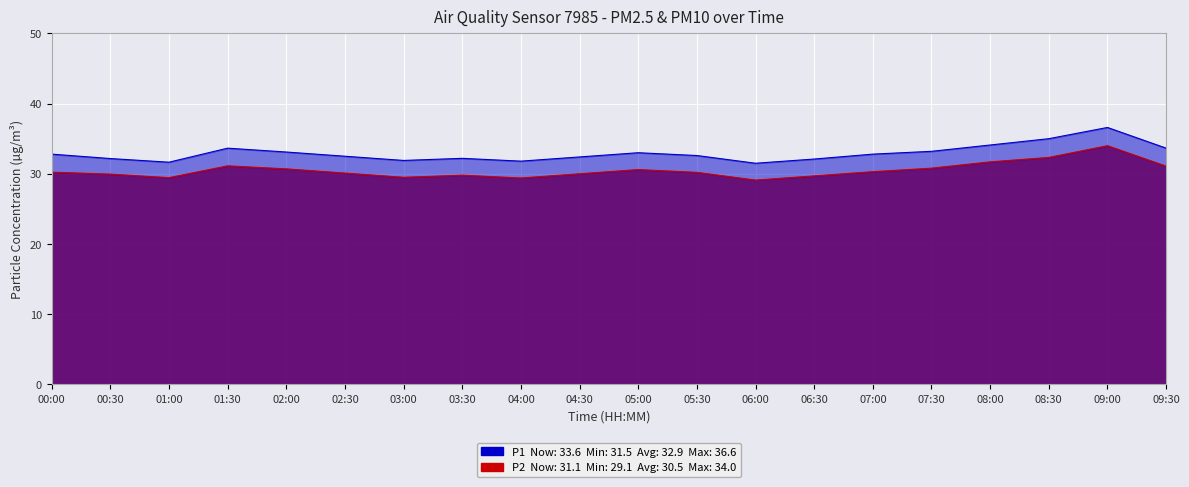

Reading right to left, what are all the values shown in this chart?

P1: 09:30=33.6	09:00=36.6	08:30=35.0	08:00=34.1	07:30=33.2	07:00=32.8	06:30=32.1	06:00=31.5	05:30=32.6	05:00=33.0	04:30=32.4	04:00=31.8	03:30=32.2	03:00=31.9	02:30=32.5	02:00=33.1	01:30=33.6	01:00=31.6	00:30=32.2	00:00=32.8
P2: 09:30=31.1	09:00=34.0	08:30=32.3	08:00=31.7	07:30=30.8	07:00=30.3	06:30=29.7	06:00=29.1	05:30=30.2	05:00=30.6	04:30=30.0	04:00=29.4	03:30=29.8	03:00=29.5	02:30=30.1	02:00=30.7	01:30=31.1	01:00=29.4	00:30=29.9	00:00=30.2